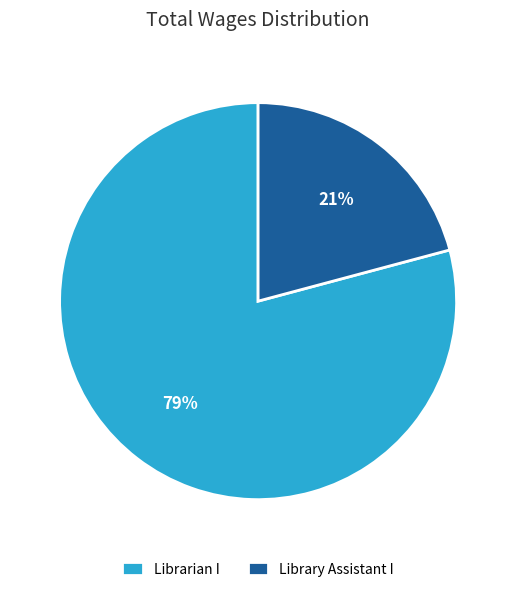

Which slice is the smallest?

Library Assistant I